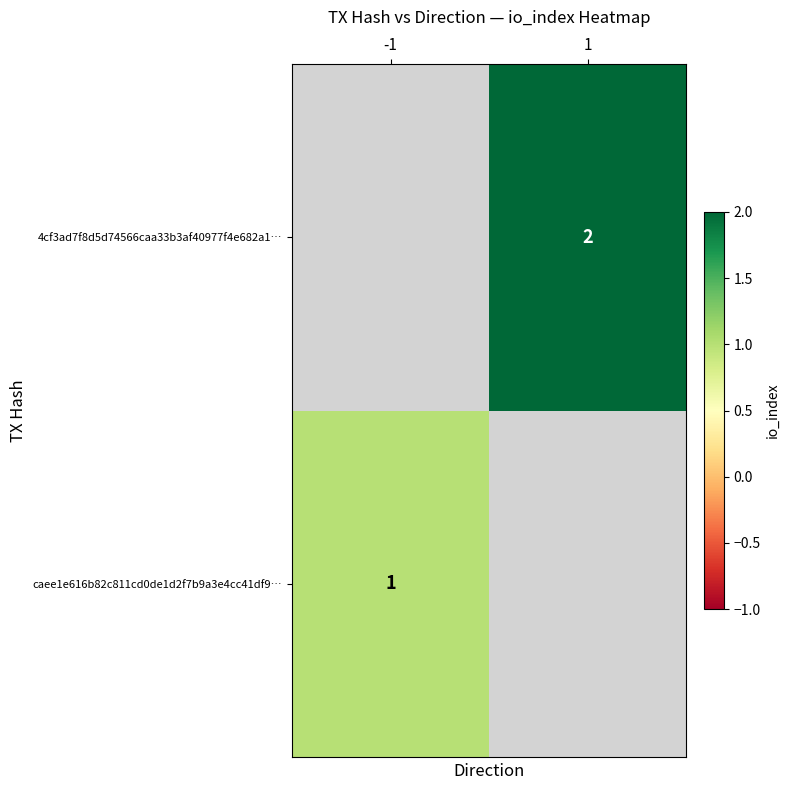

True or false: caee1e616b82c811cd0de1d2f7b9a3e4cc41df9… has a value of 1 at -1.

True